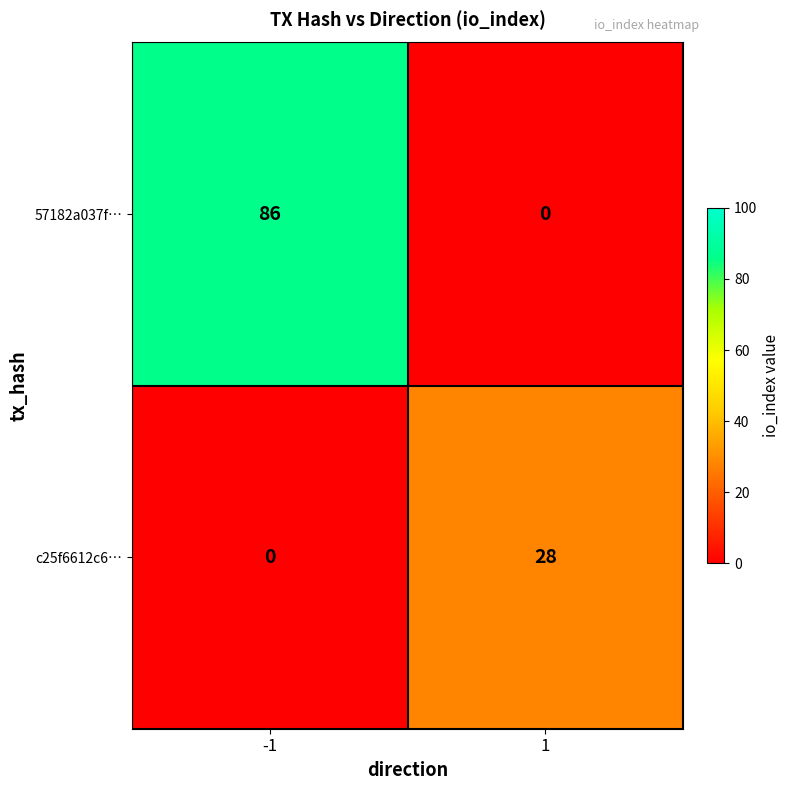

Count the number of data series in this chart.

2